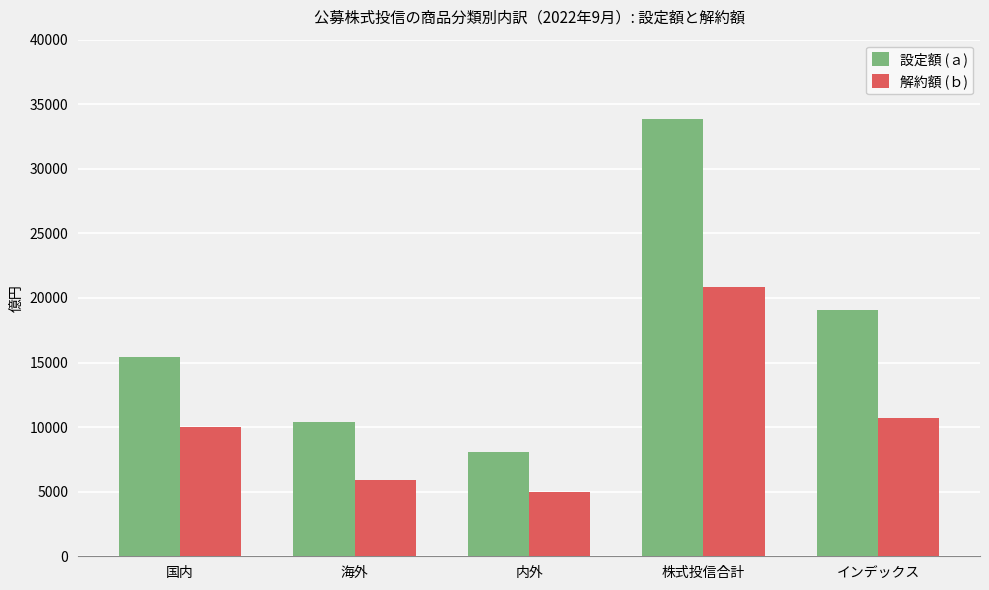

What is the maximum value for 解約額 (ｂ)?

20869